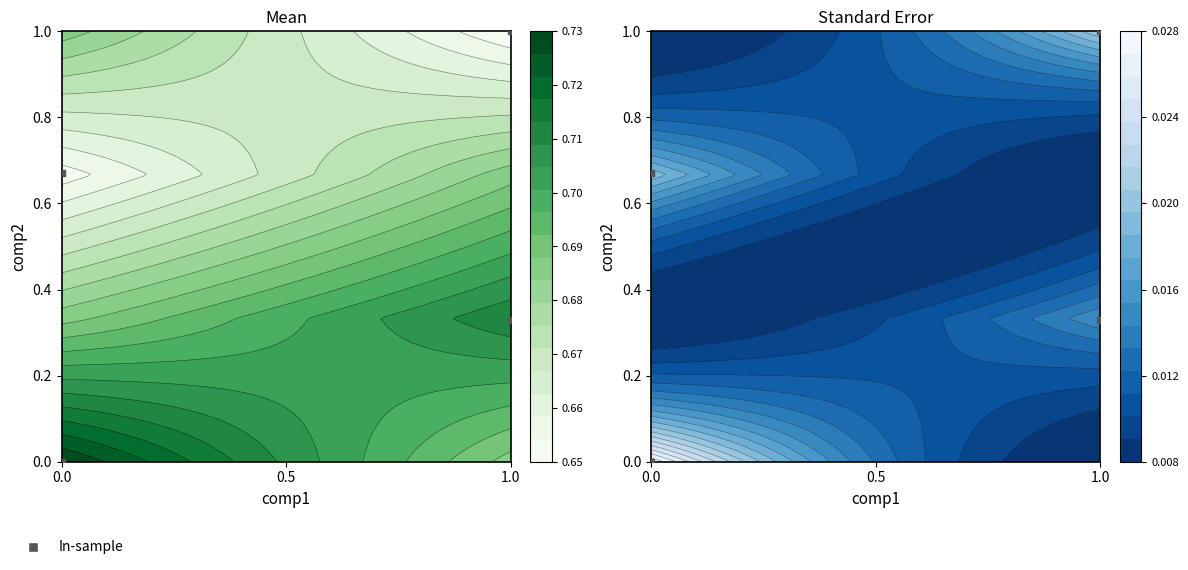

How many distinct data groups are displayed?

1